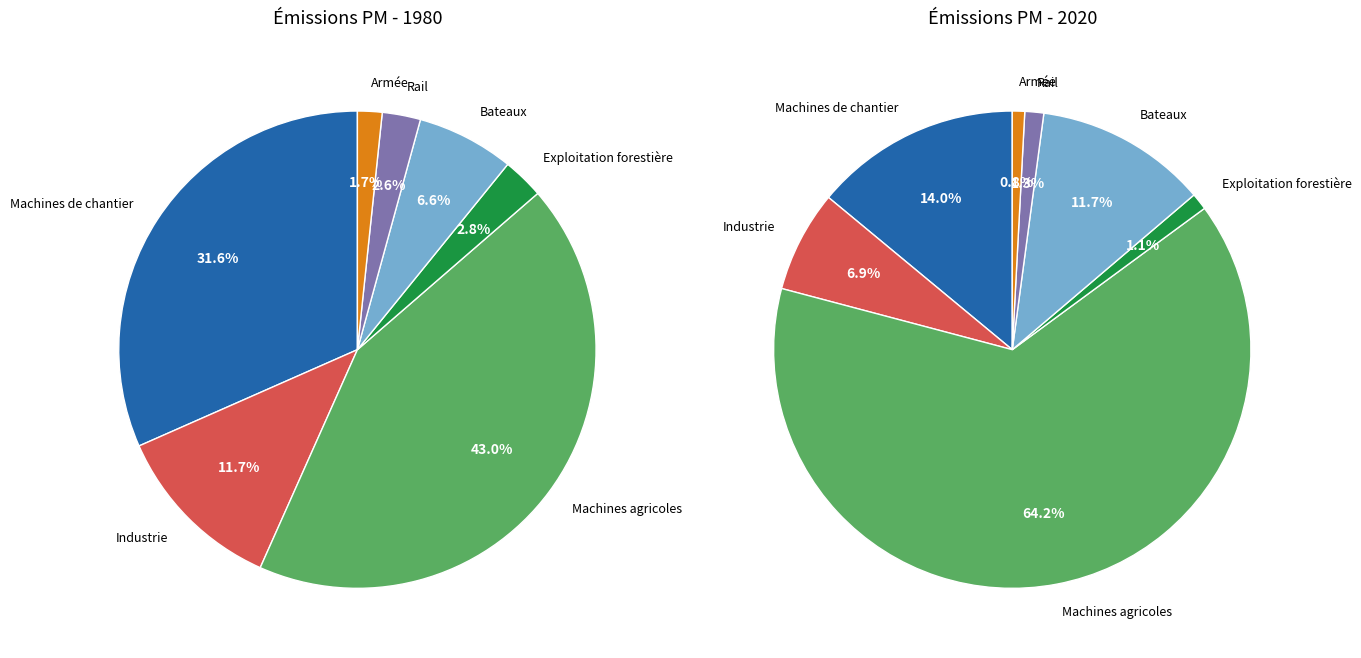

What percentage is NOT represented by Bateaux?

93.4%